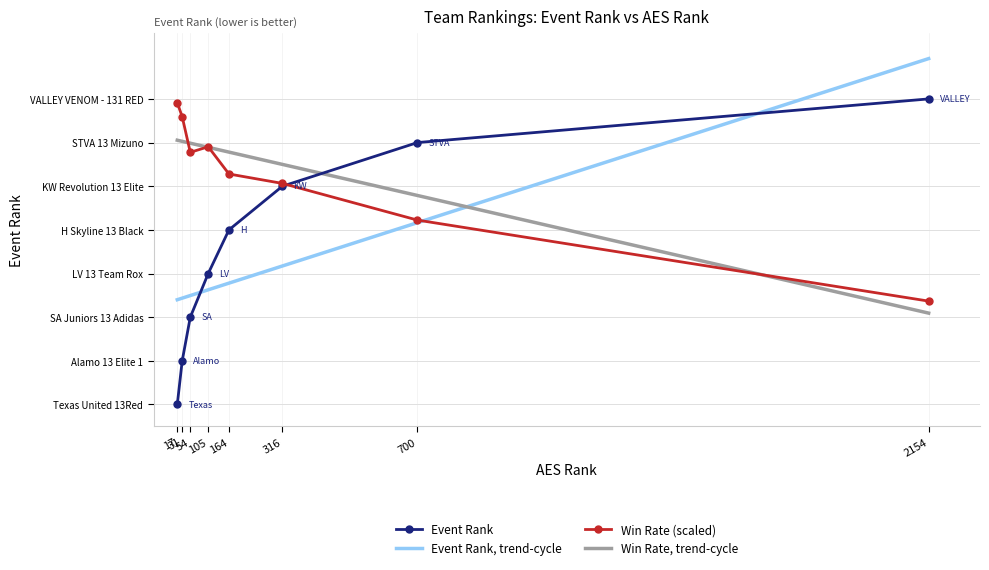

The chart shows a value of 3 at 164. True or false?

False